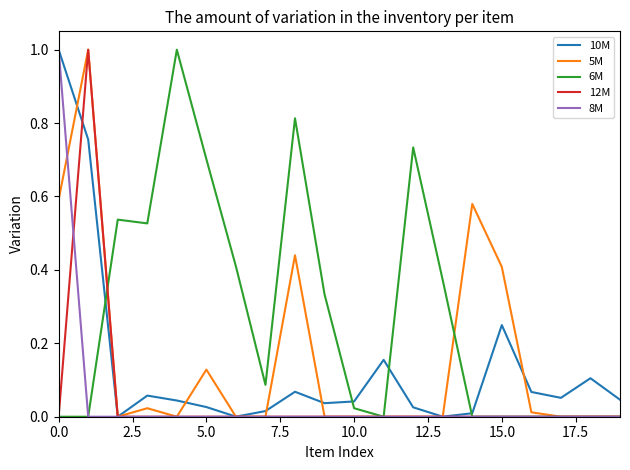

How many lines are shown in the chart?

5